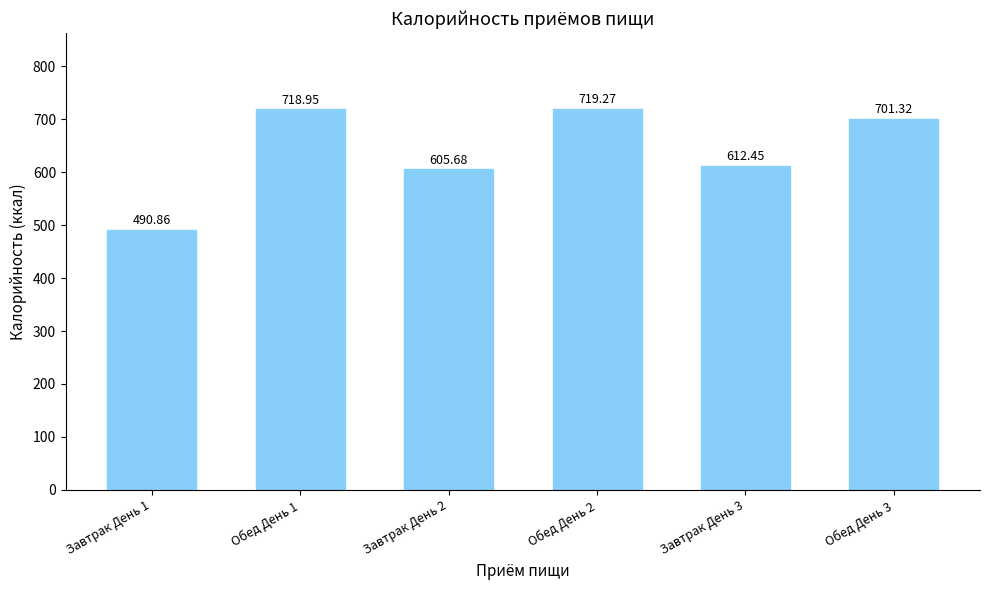

How many categories are shown in the chart?

6